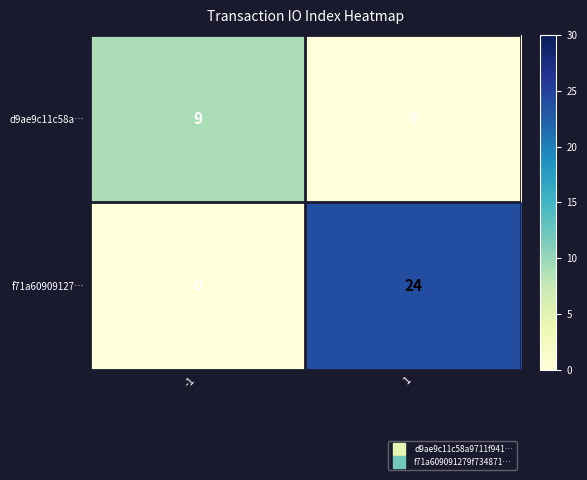

What is the difference between the maximum and minimum values in the d9ae9c11c58a… series?

9